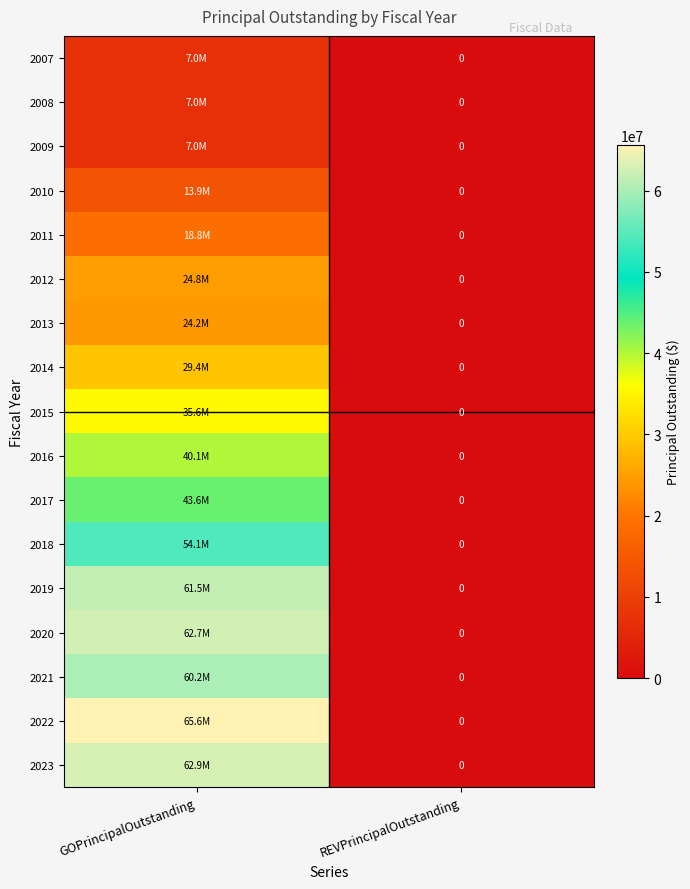

At how many categories does at least one series exceed 63300158?

1